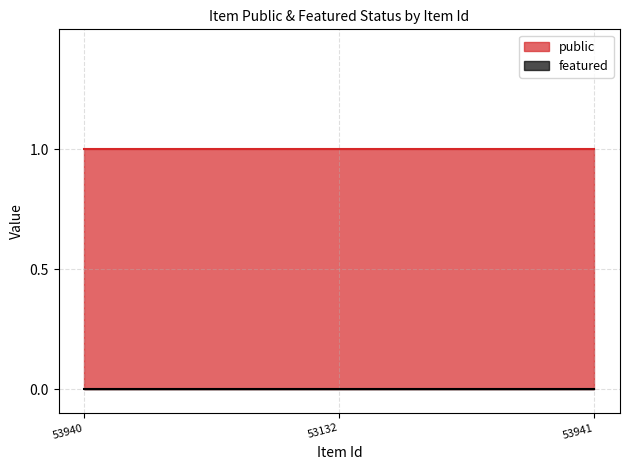

List the labels in order of featured value, largest first.

53940, 53132, 53941